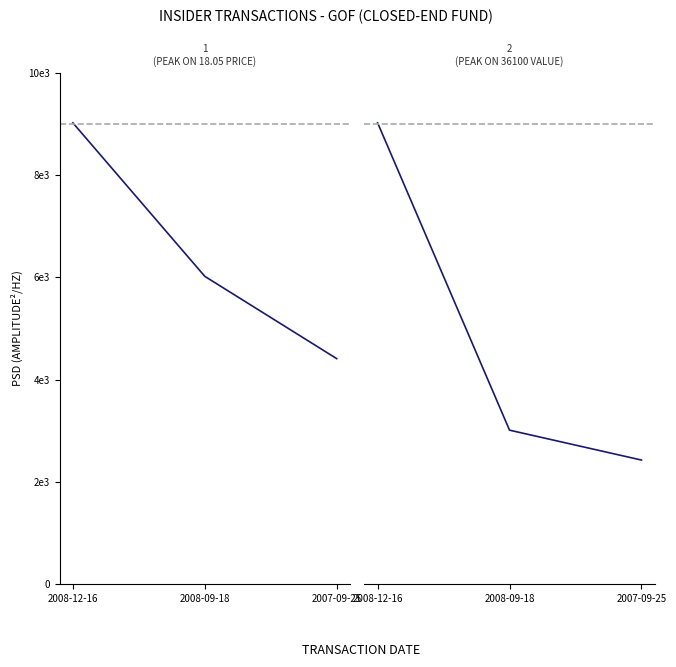

How many lines are shown in the chart?

2